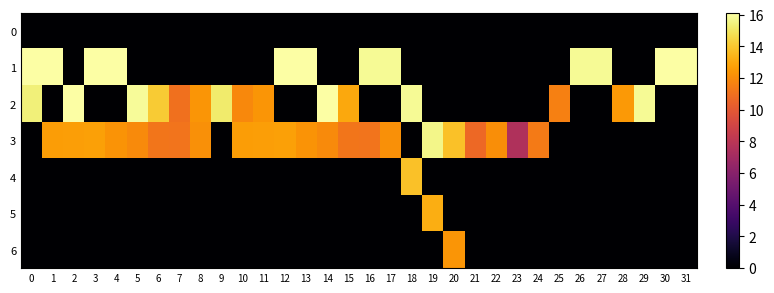

Reading right to left, extract all data points from this chart.

0: 31=0.0	30=0.0	29=0.0	28=0.0	27=0.0	26=0.0	25=0.0	24=0.0	23=0.0	22=0.0	21=0.0	20=0.0	19=0.0	18=0.0	17=0.0	16=0.0	15=0.0	14=0.0	13=0.0	12=0.0	11=0.0	10=0.0	9=0.0	8=0.0	7=0.0	6=0.0	5=0.0	4=0.0	3=0.0	2=0.0	1=0.0	0=0.0
1: 31=16.1	30=16.1	29=0.0	28=0.0	27=15.8	26=15.8	25=0.0	24=0.0	23=0.0	22=0.0	21=0.0	20=0.0	19=0.0	18=0.0	17=15.8	16=15.8	15=0.0	14=0.0	13=16.1	12=16.1	11=0.0	10=0.0	9=0.0	8=0.0	7=0.0	6=0.0	5=0.0	4=16.1	3=16.1	2=0.0	1=16.1	0=16.1
2: 31=0.0	30=0.0	29=15.8	28=12.5	27=0.0	26=0.0	25=11.6	24=0.0	23=0.0	22=0.0	21=0.0	20=0.0	19=0.0	18=15.8	17=0.0	16=0.0	15=13.0	14=16.1	13=0.0	12=0.0	11=12.3	10=11.9	9=15.2	8=12.4	7=11.0	6=14.2	5=15.9	4=0.0	3=0.0	2=16.1	1=0.0	0=15.4
3: 31=0.0	30=0.0	29=0.0	28=0.0	27=0.0	26=0.0	25=0.0	24=11.4	23=7.6	22=12.1	21=10.7	20=13.8	19=15.6	18=0.0	17=12.2	16=11.2	15=11.2	14=12.0	13=12.3	12=12.8	11=12.7	10=12.6	9=0.0	8=12.2	7=11.2	6=11.2	5=12.0	4=12.3	3=12.8	2=12.7	1=12.6	0=0.0
4: 31=0.0	30=0.0	29=0.0	28=0.0	27=0.0	26=0.0	25=0.0	24=0.0	23=0.0	22=0.0	21=0.0	20=0.0	19=0.0	18=13.8	17=0.0	16=0.0	15=0.0	14=0.0	13=0.0	12=0.0	11=0.0	10=0.0	9=0.0	8=0.0	7=0.0	6=0.0	5=0.0	4=0.0	3=0.0	2=0.0	1=0.0	0=0.0
5: 31=0.0	30=0.0	29=0.0	28=0.0	27=0.0	26=0.0	25=0.0	24=0.0	23=0.0	22=0.0	21=0.0	20=0.0	19=13.2	18=0.0	17=0.0	16=0.0	15=0.0	14=0.0	13=0.0	12=0.0	11=0.0	10=0.0	9=0.0	8=0.0	7=0.0	6=0.0	5=0.0	4=0.0	3=0.0	2=0.0	1=0.0	0=0.0
6: 31=0.0	30=0.0	29=0.0	28=0.0	27=0.0	26=0.0	25=0.0	24=0.0	23=0.0	22=0.0	21=0.0	20=12.4	19=0.0	18=0.0	17=0.0	16=0.0	15=0.0	14=0.0	13=0.0	12=0.0	11=0.0	10=0.0	9=0.0	8=0.0	7=0.0	6=0.0	5=0.0	4=0.0	3=0.0	2=0.0	1=0.0	0=0.0